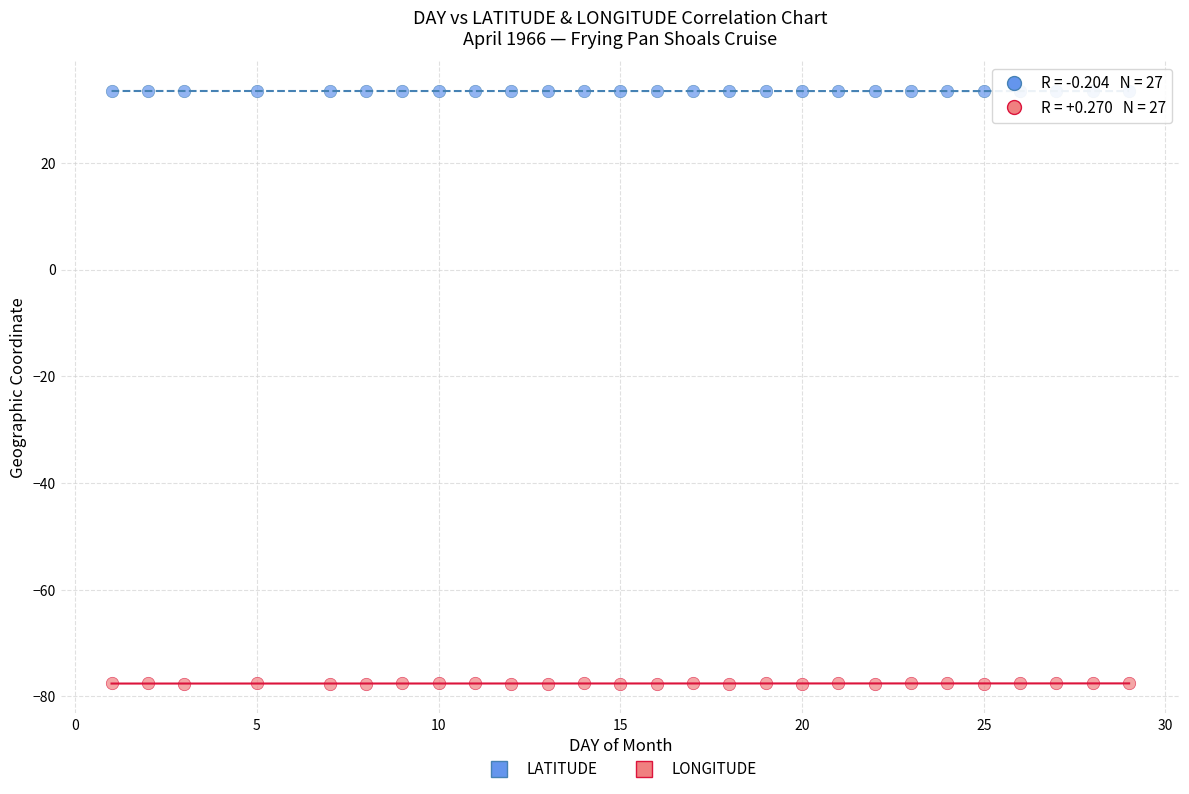

What is the X range (max minus min) for the scatter plot?

28.0